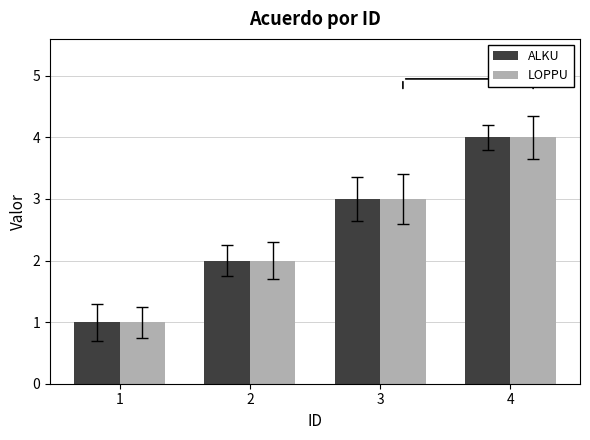

The ALKU series shows 4 at 3. True or false?

False